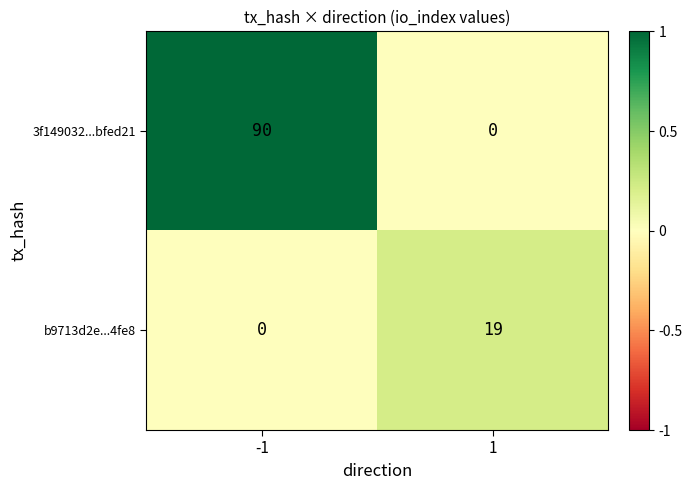

At how many categories does at least one series exceed 0?

2